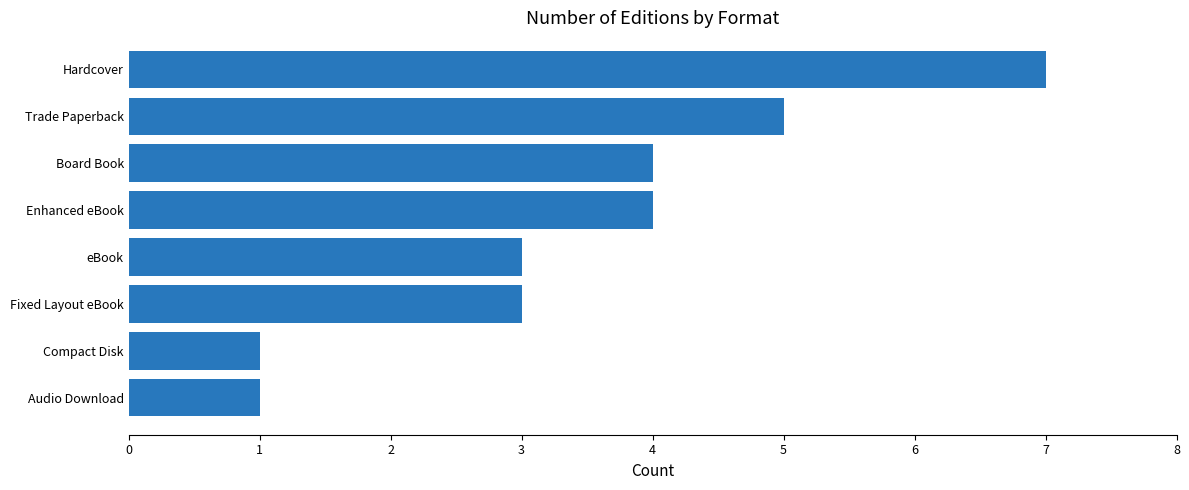

Reading bottom to top, transcribe all the data shown in this chart.

1	1	3	3	4	4	5	7